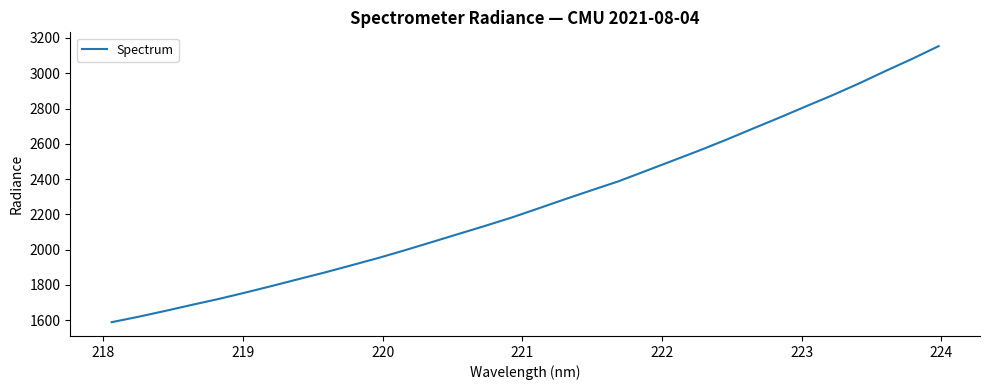

What is the difference between the maximum and minimum values?

1564.7